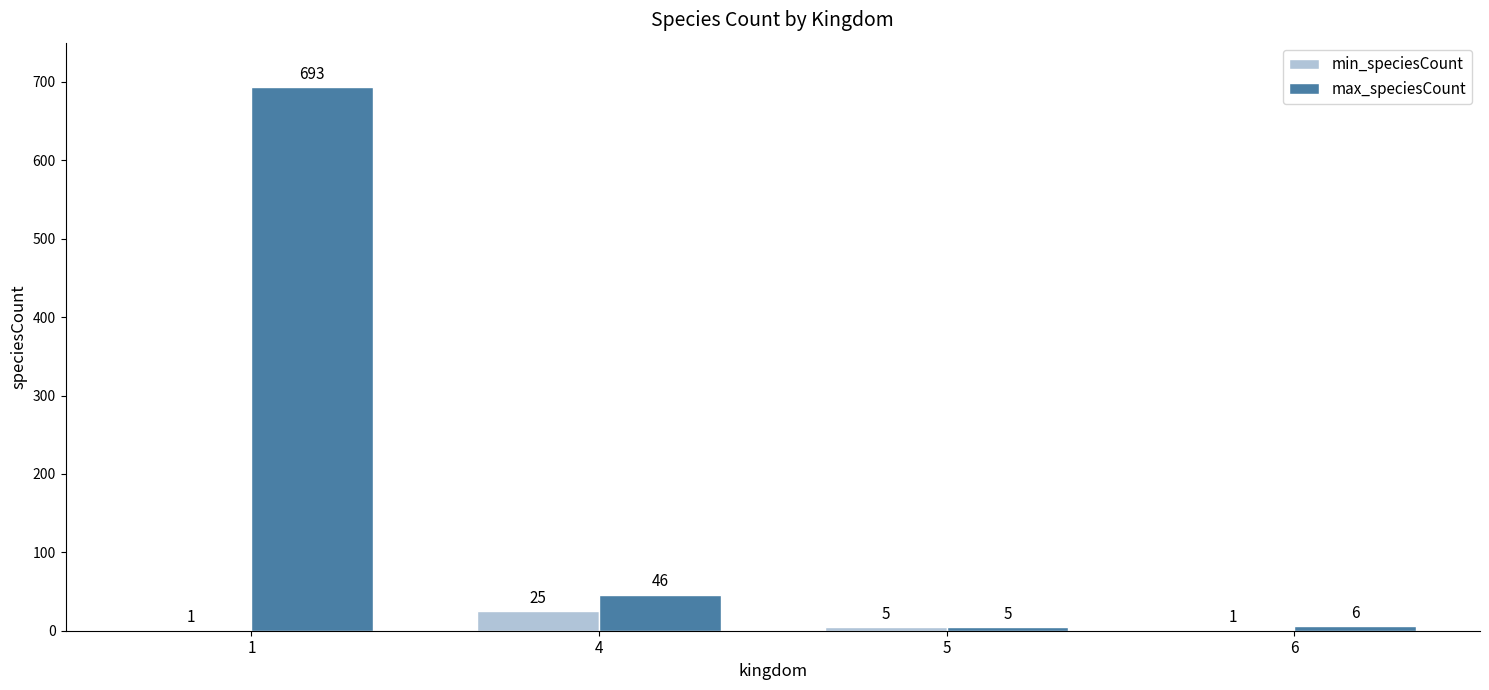

Between 5 and 6, which series saw the biggest shift?

min_speciesCount